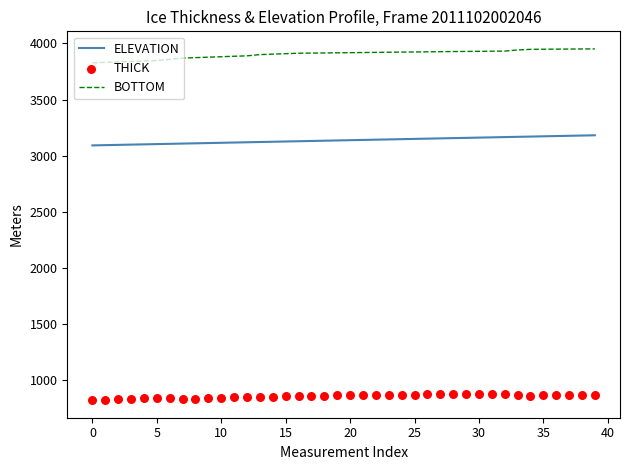

Which series has the largest Y range (max minus min)?

BOTTOM